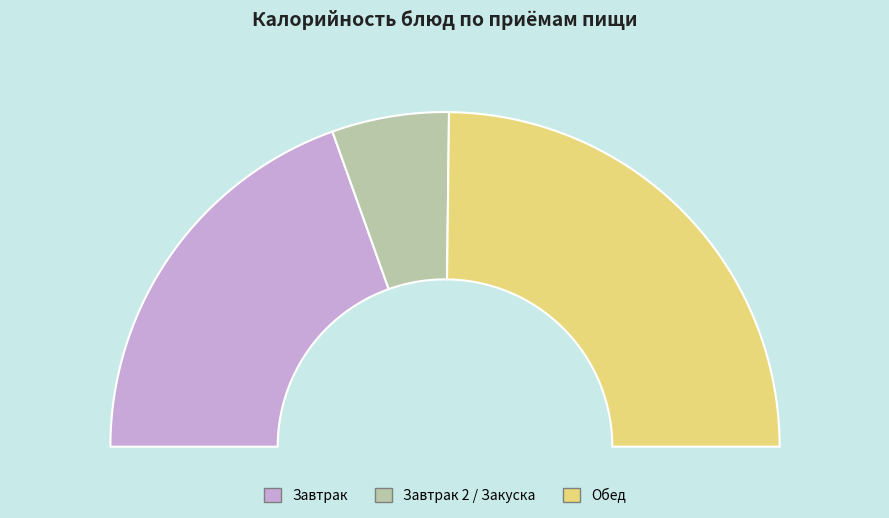

Is Хлеб пшеничный the majority of the pie?

No